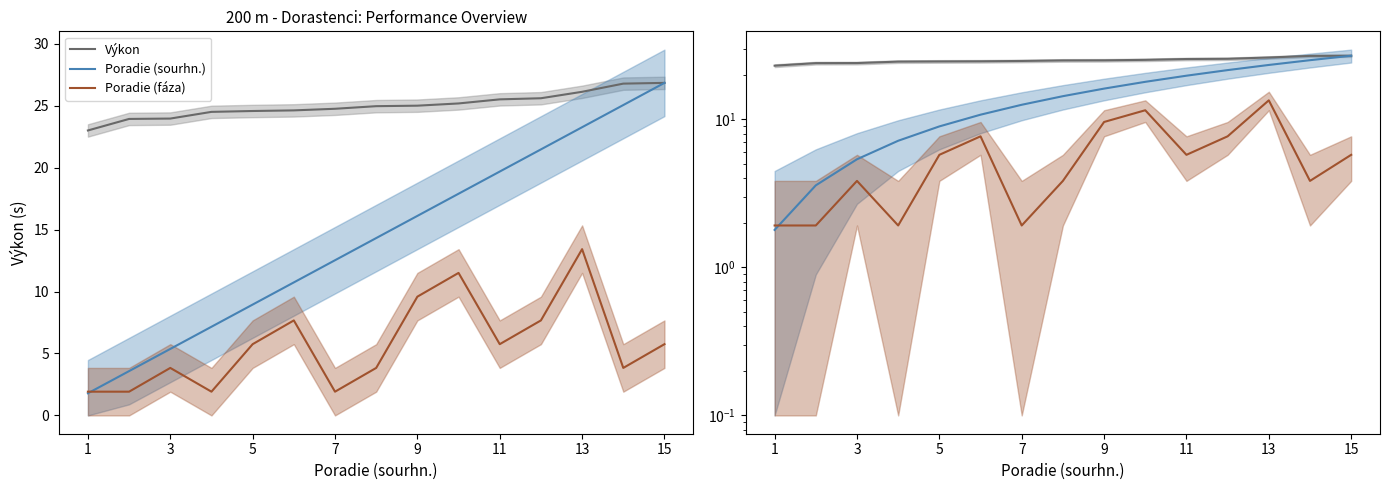

How many interior local peaks does the Poradie (fáza) series have?

4